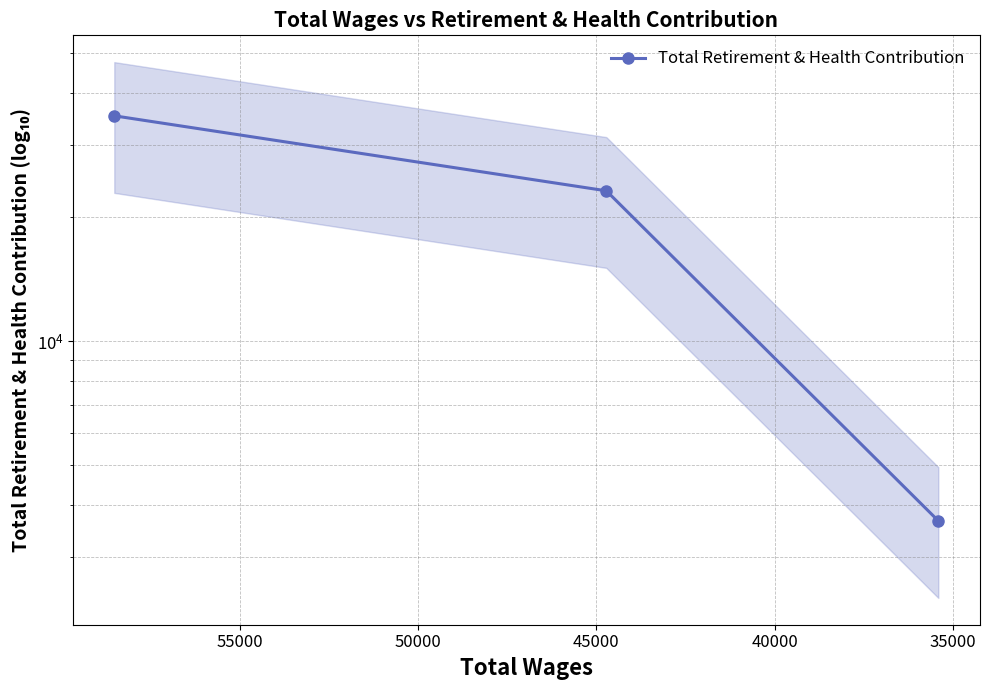

Is this an area chart (filled region under the line)?

No